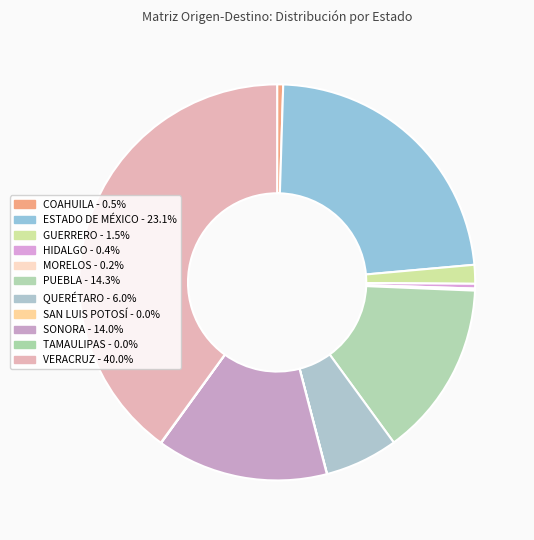

How much of the chart is everything except GUERRERO?

98.5%